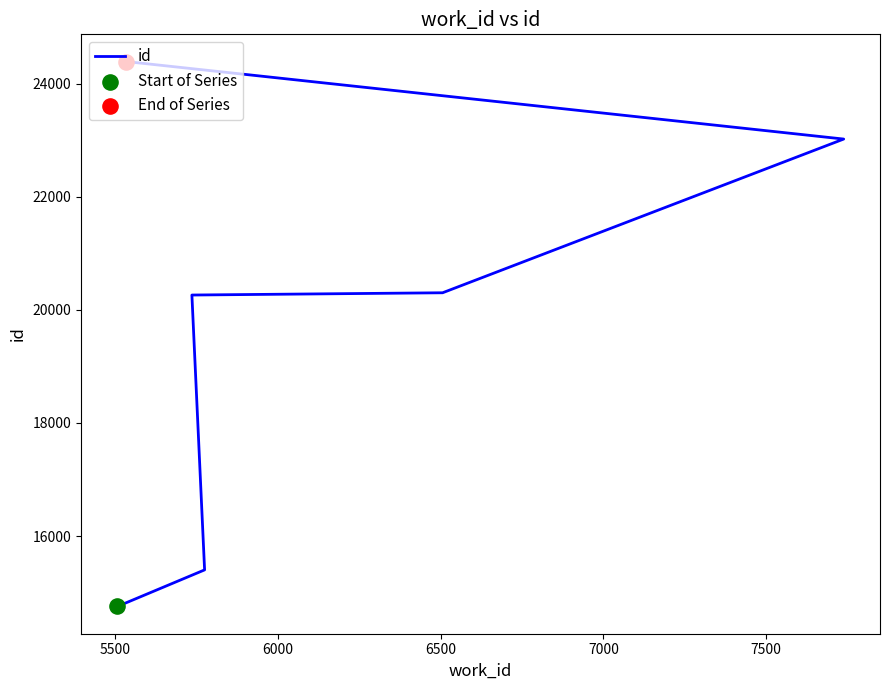

What is the change in value from 6000 to 7000?

+2758